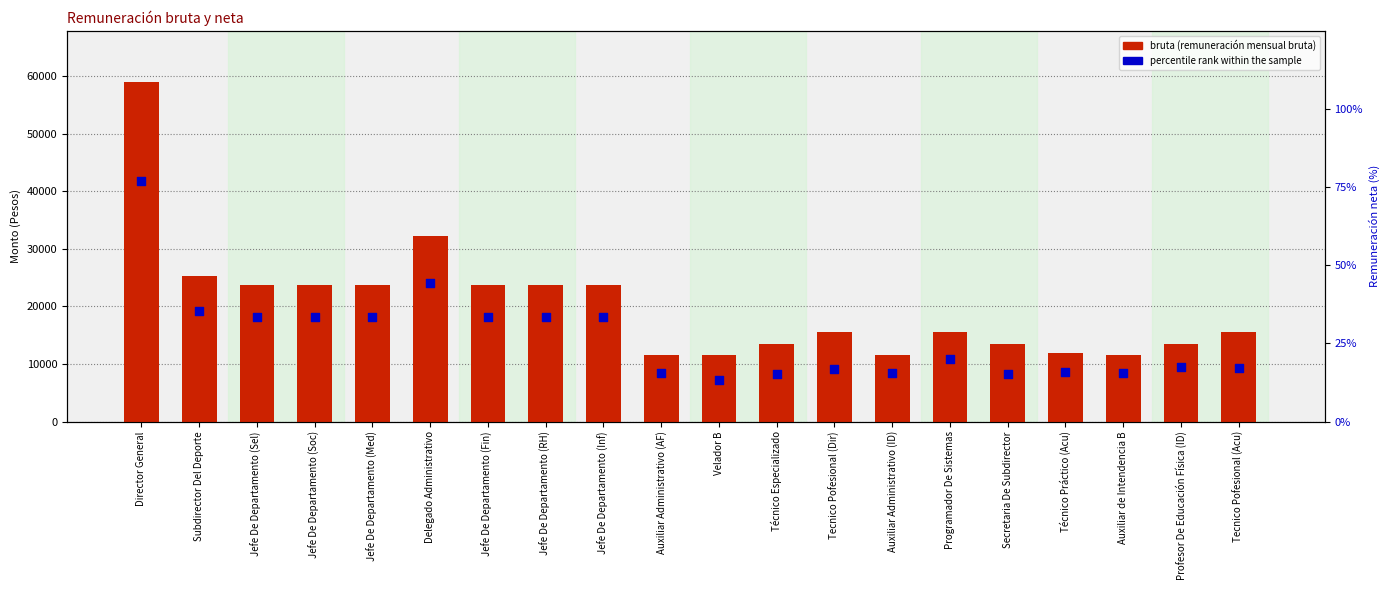

At how many categories does at least one series exceed 41131?

1